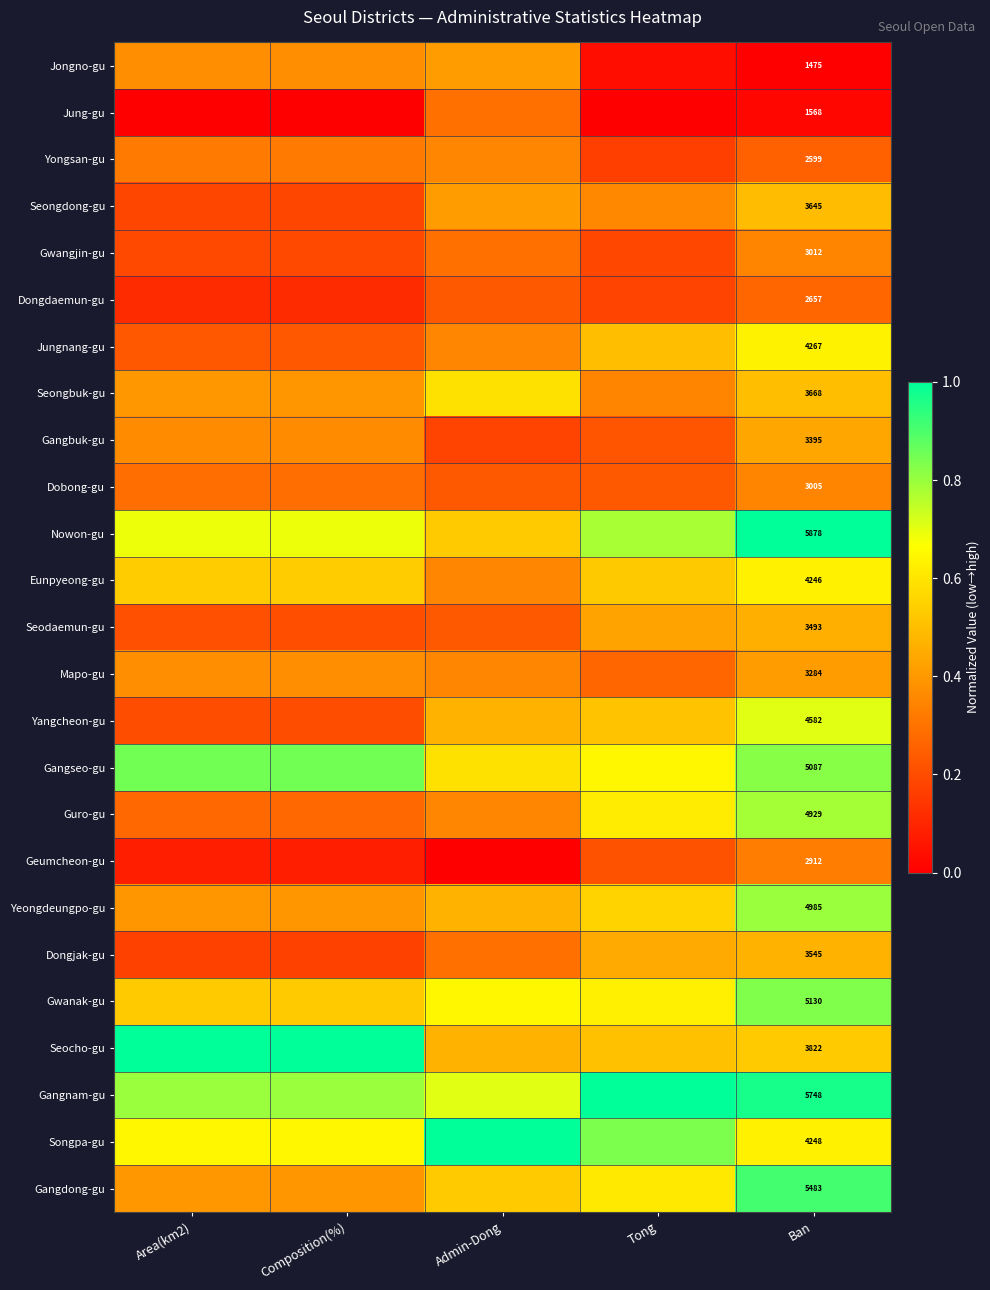

Is it true that Mapo-gu equals 0.4 at Admin-Dong?

True